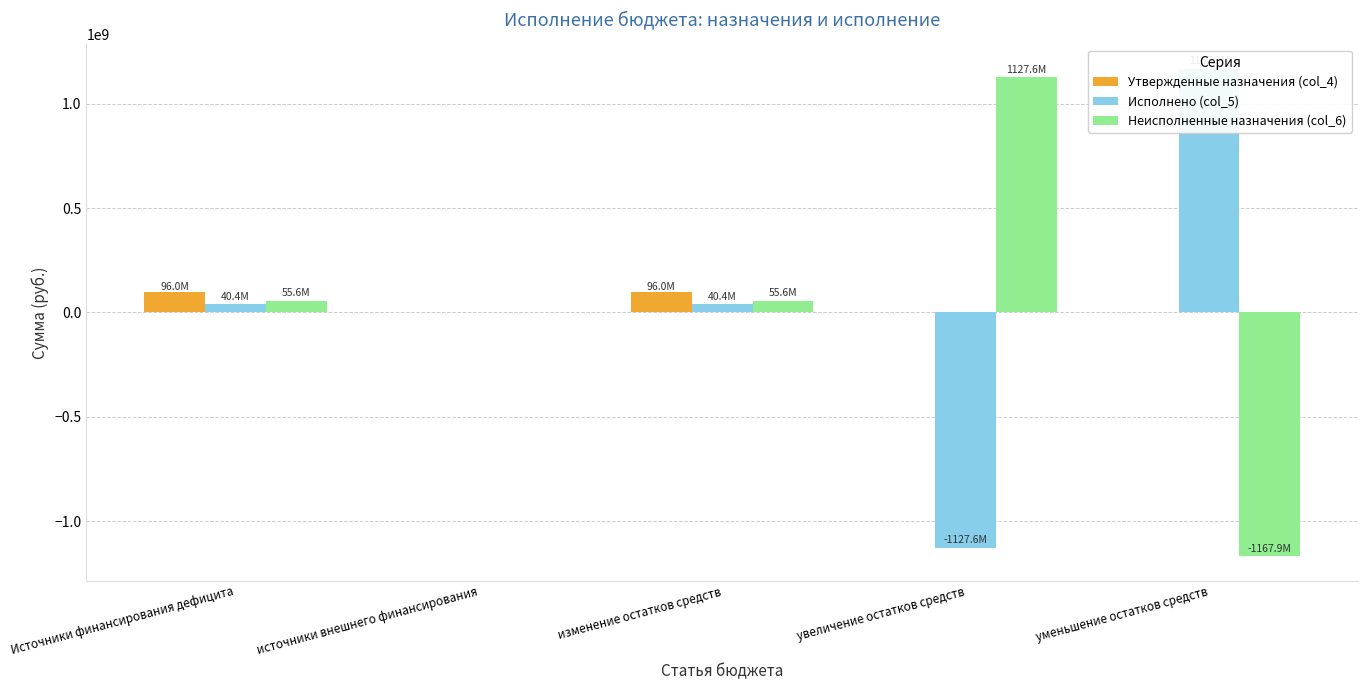

How many negative values does the Неисполненные назначения (col_6) series have?

1